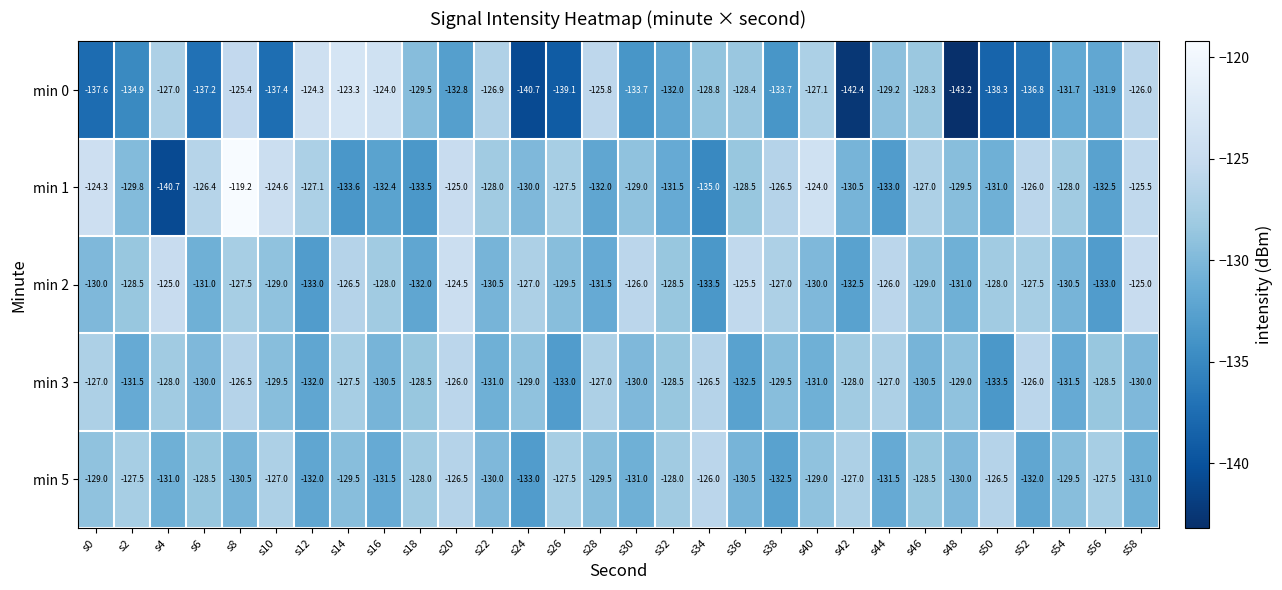

The value of min 2 at s52 is -73.7. True or false?

False